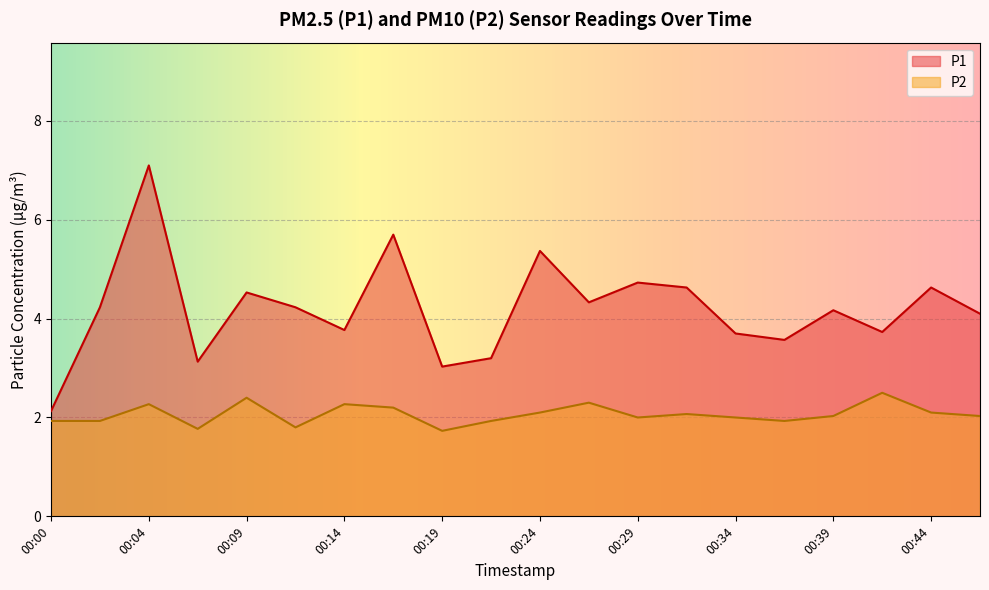

What is the sum of all P2 values?

41.3